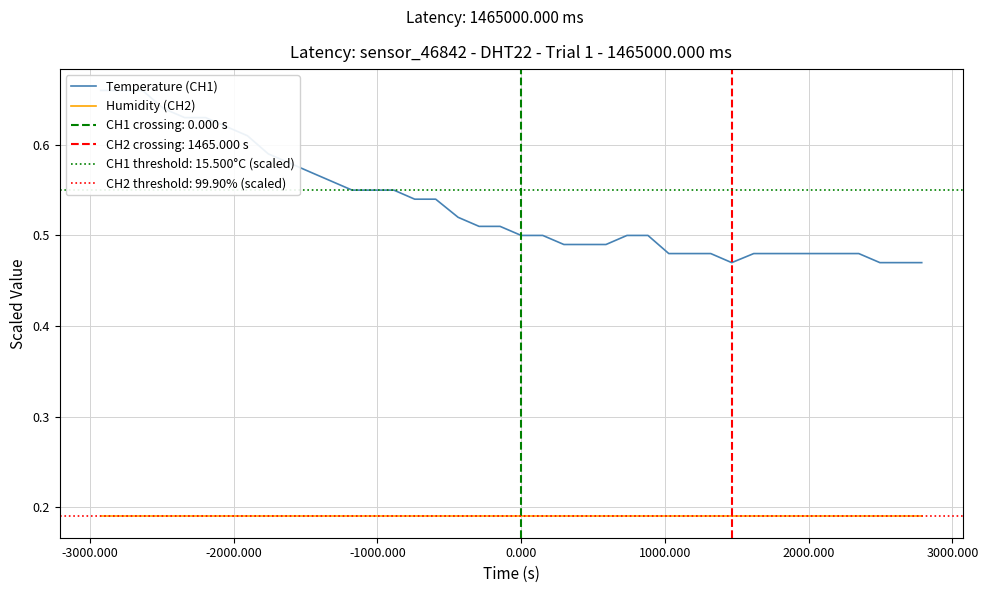

Reading left to right, list all the values displayed in this chart.

Temperature (CH1): 0.7	0.7	0.7	0.6	0.6	0.6	0.6	0.6	0.6	0.6	0.6	0.6	0.6	0.6	0.6	0.5	0.5	0.5	0.5	0.5	0.5	0.5	0.5	0.5	0.5	0.5	0.5	0.5	0.5	0.5	0.5	0.5	0.5	0.5	0.5	0.5	0.5	0.5	0.5	0.5
Humidity (CH2): 0.2	0.2	0.2	0.2	0.2	0.2	0.2	0.2	0.2	0.2	0.2	0.2	0.2	0.2	0.2	0.2	0.2	0.2	0.2	0.2	0.2	0.2	0.2	0.2	0.2	0.2	0.2	0.2	0.2	0.2	0.2	0.2	0.2	0.2	0.2	0.2	0.2	0.2	0.2	0.2